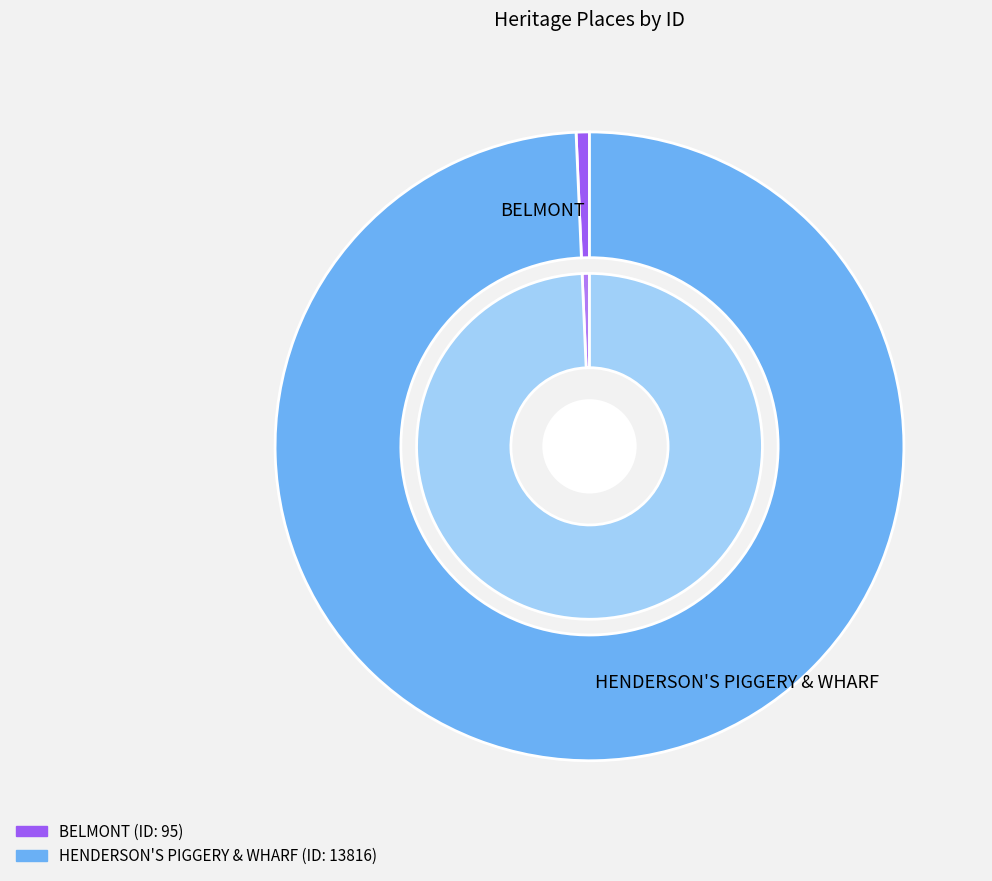

To the nearest percent, what is the combined percentage of BELMONT and HENDERSON'S PIGGERY & WHARF?

100%